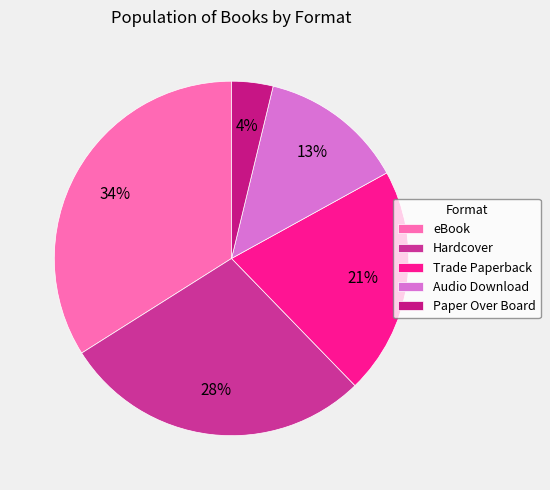

What is the ratio of the value at eBook to the value at Trade Paperback?

1.6